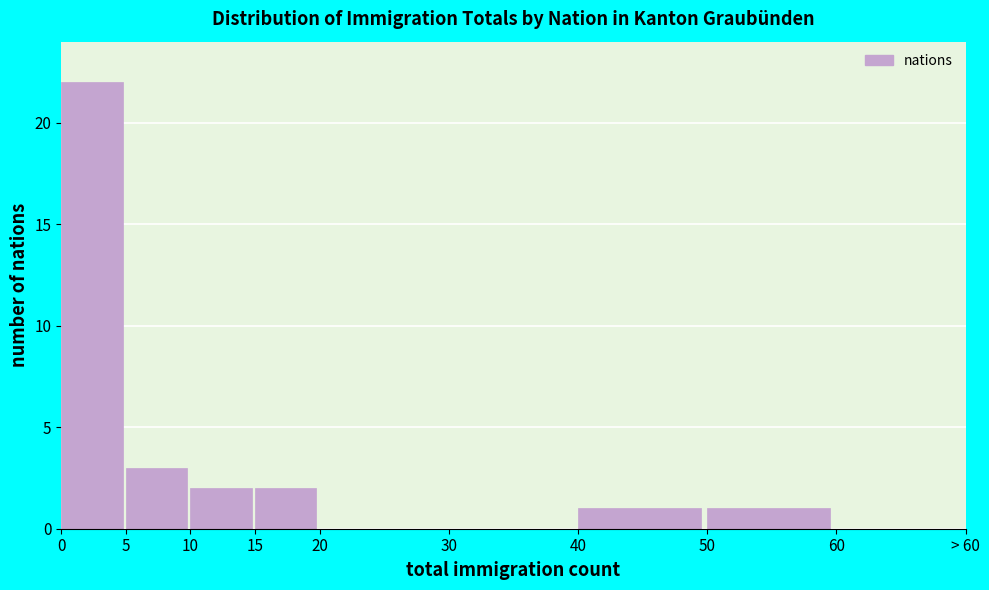

Reading left to right, what are all the values shown in this chart?

0=22	5=3	10=2	15=2	20=0	30=0	40=1	50=1	60=0